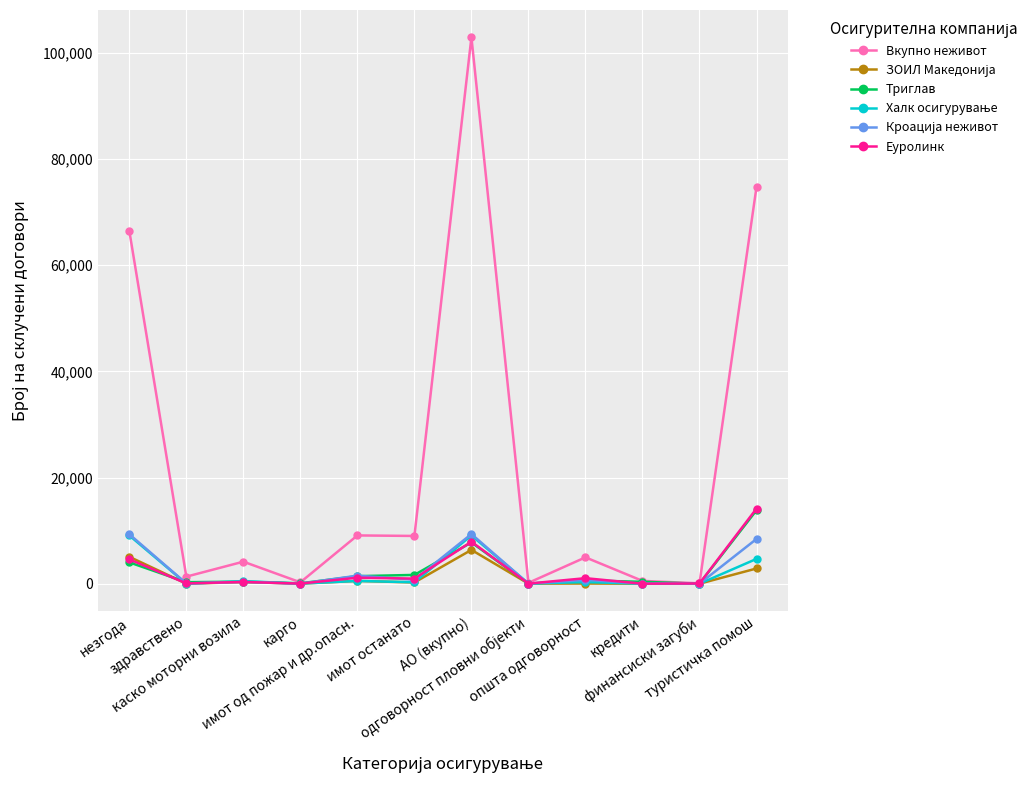

Where does the Триглав series first go above 612?

незгода